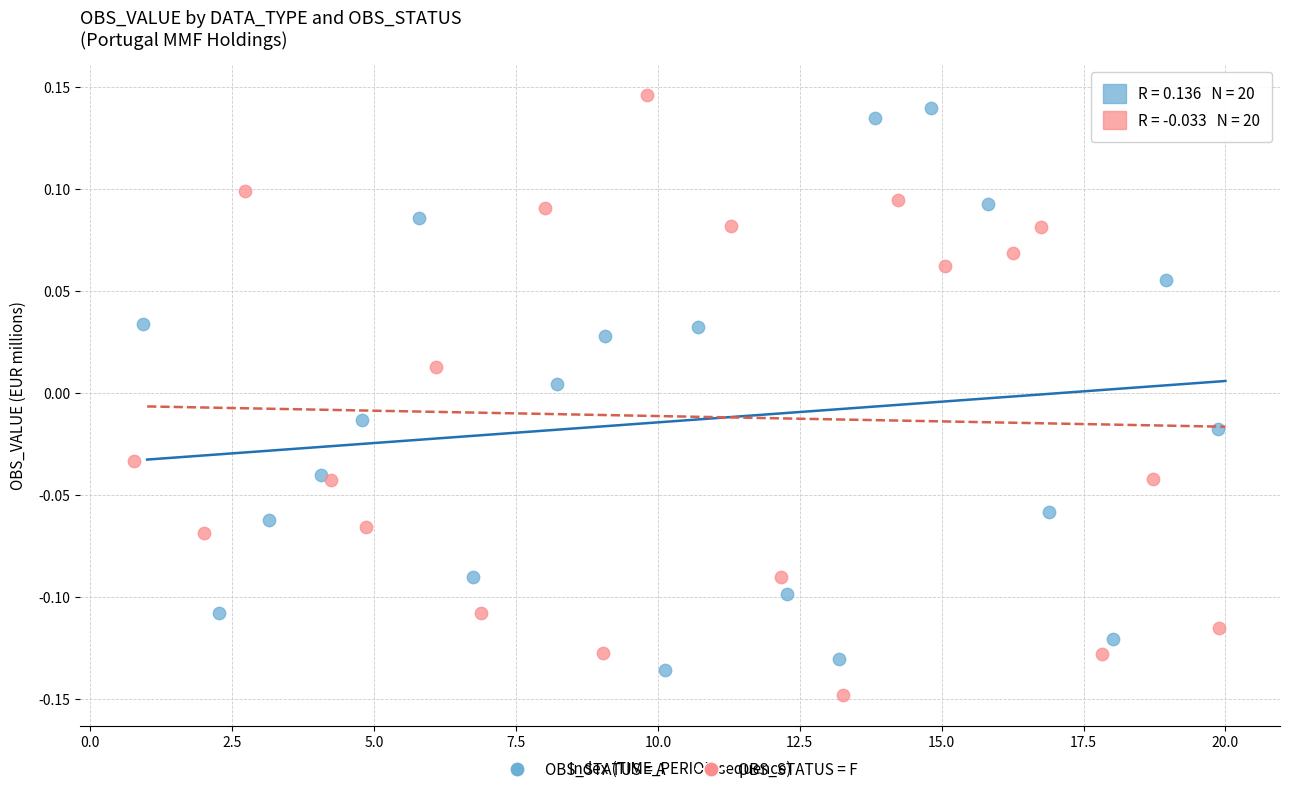

What are all the series names shown in the legend?

OBS_STATUS = A, OBS_STATUS = F